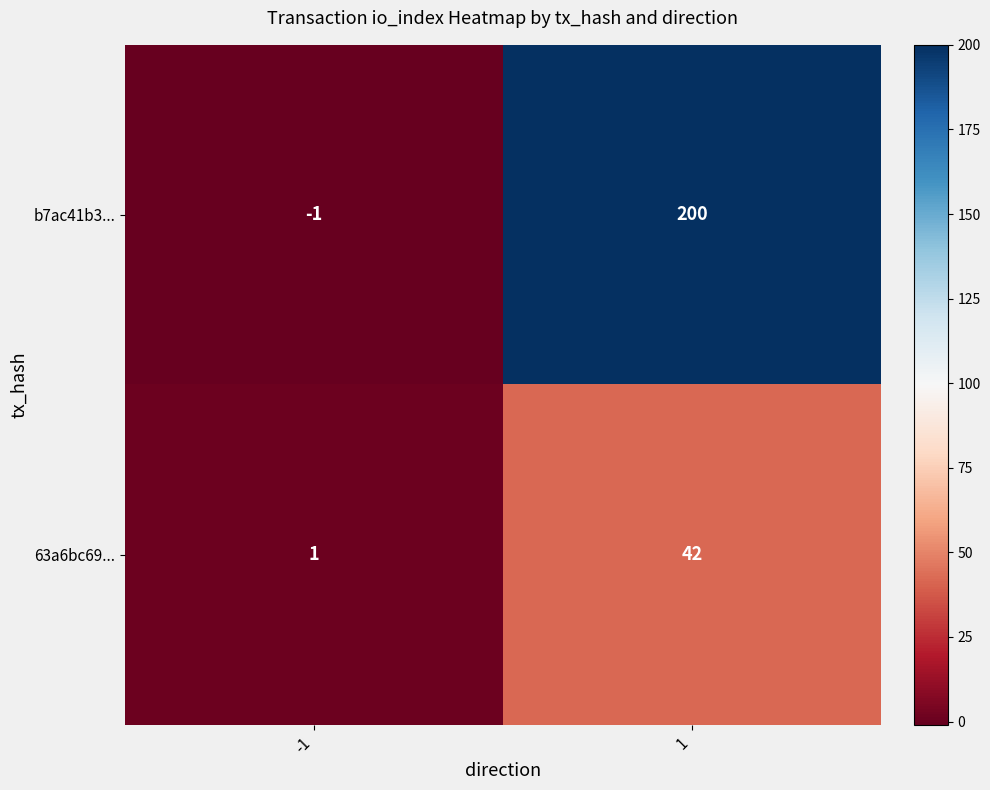

The value of b7ac41b3... at -1 is -1. True or false?

True